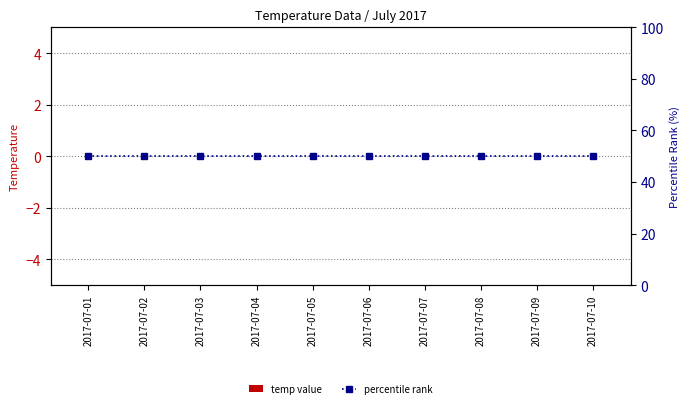

What is the average value of the percentile rank series?

50